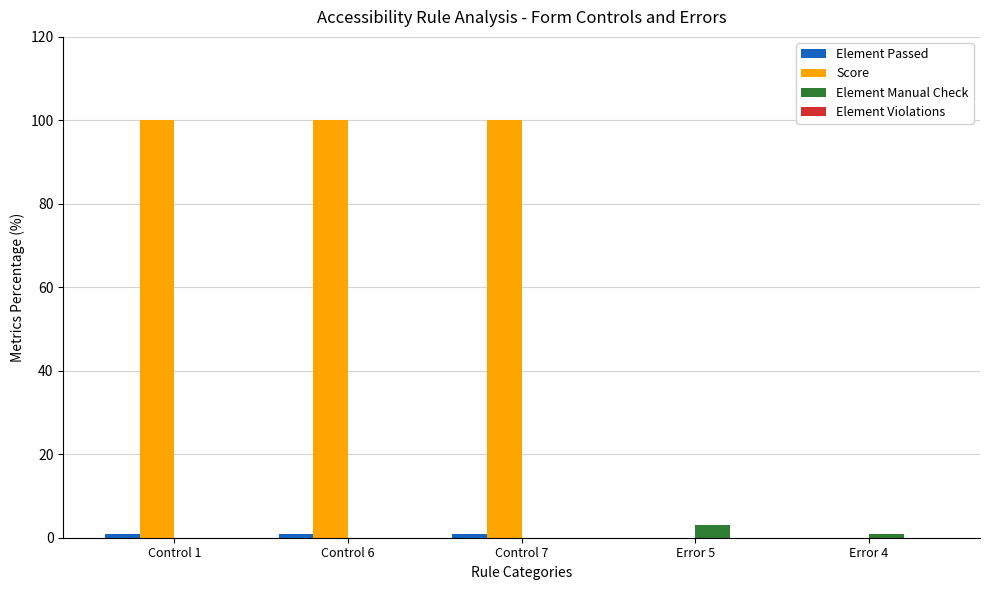

What is the sum of all Score values?

300